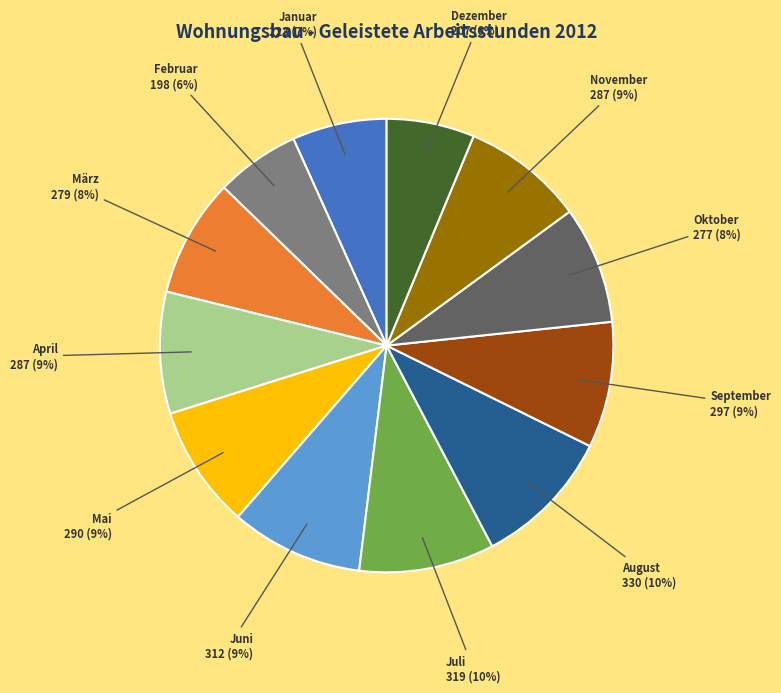

To the nearest percent, what is the average slice percentage?

8%